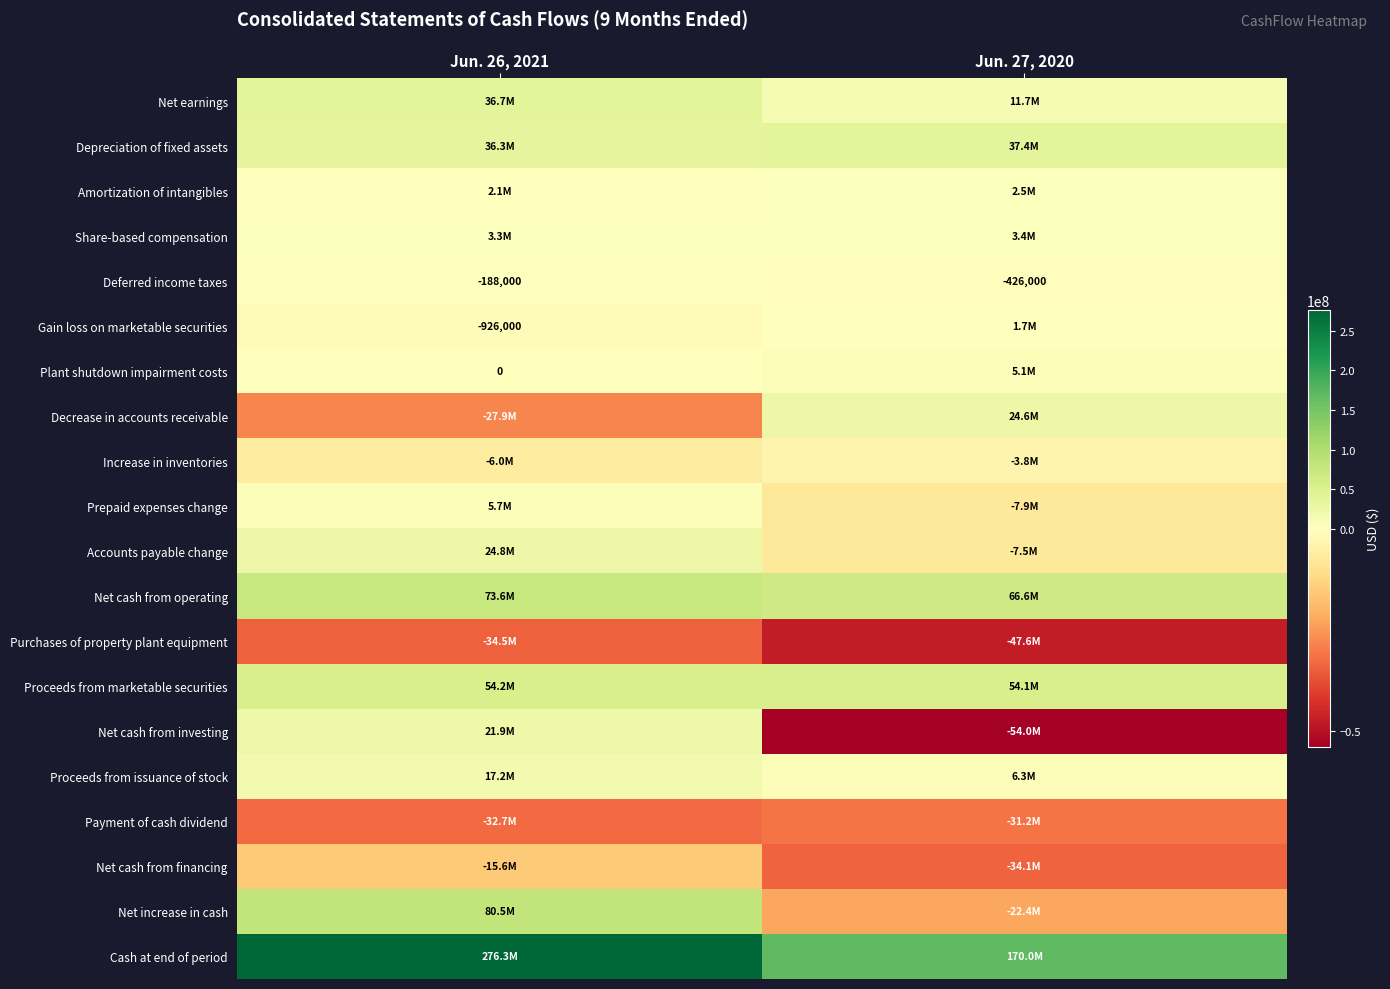

The value of Deferred income taxes at Jun. 27, 2020 is -426000. True or false?

True